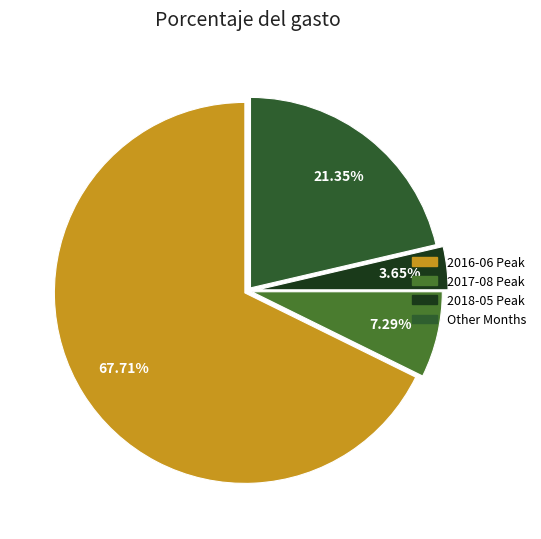

Which slice is the smallest?

2018-05 Peak